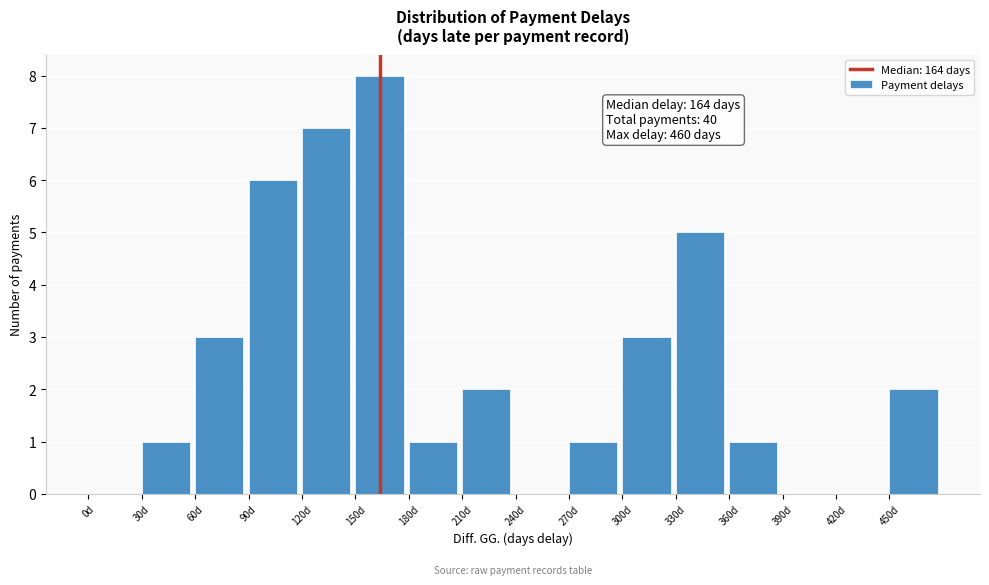

Which range on the x-axis has the tallest bar?

150 to 180